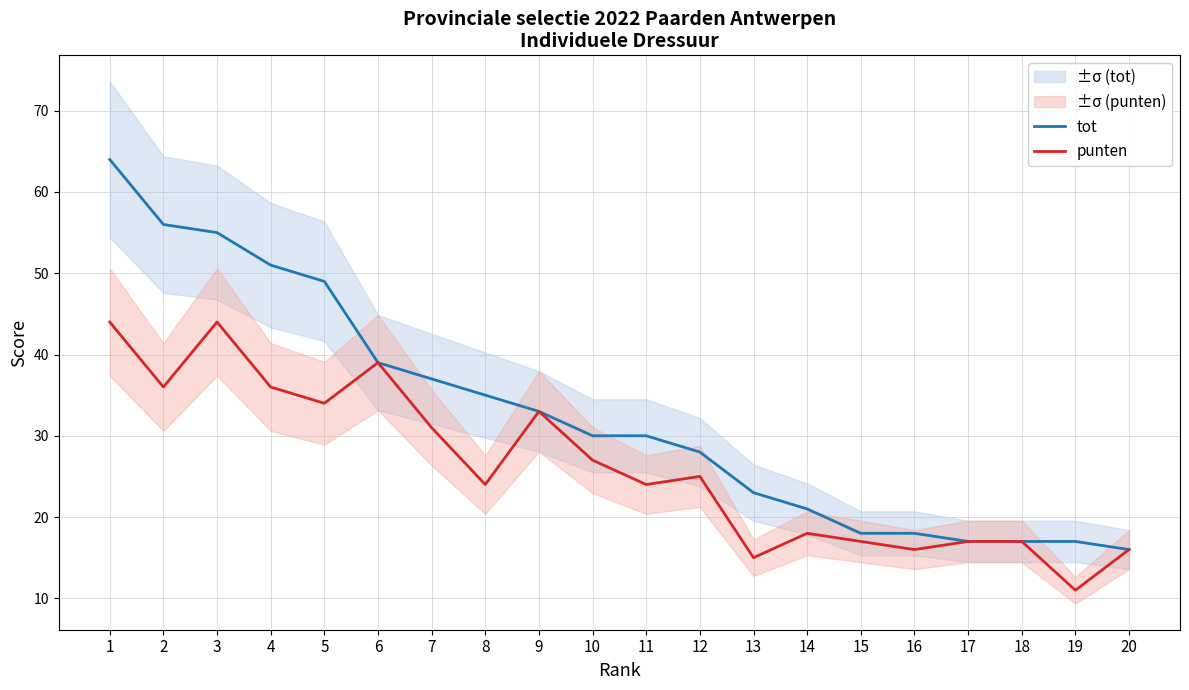

What is the value of the punten point at the 12th from the left?

25